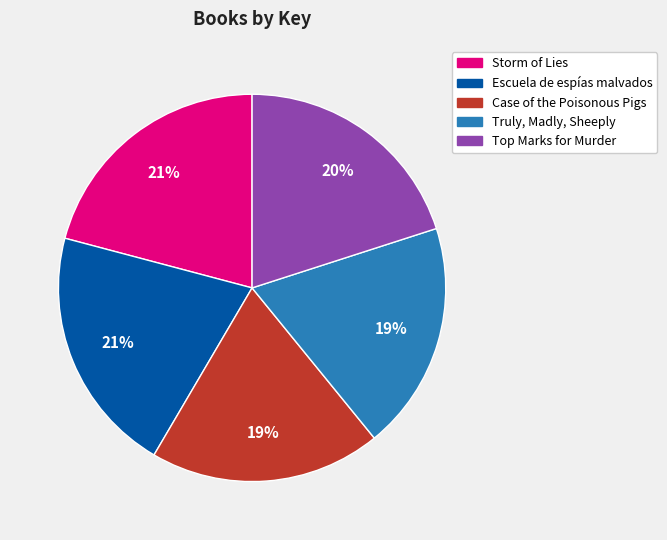

Do Storm of Lies and Truly, Madly, Sheeply together represent more than half of the pie?

No